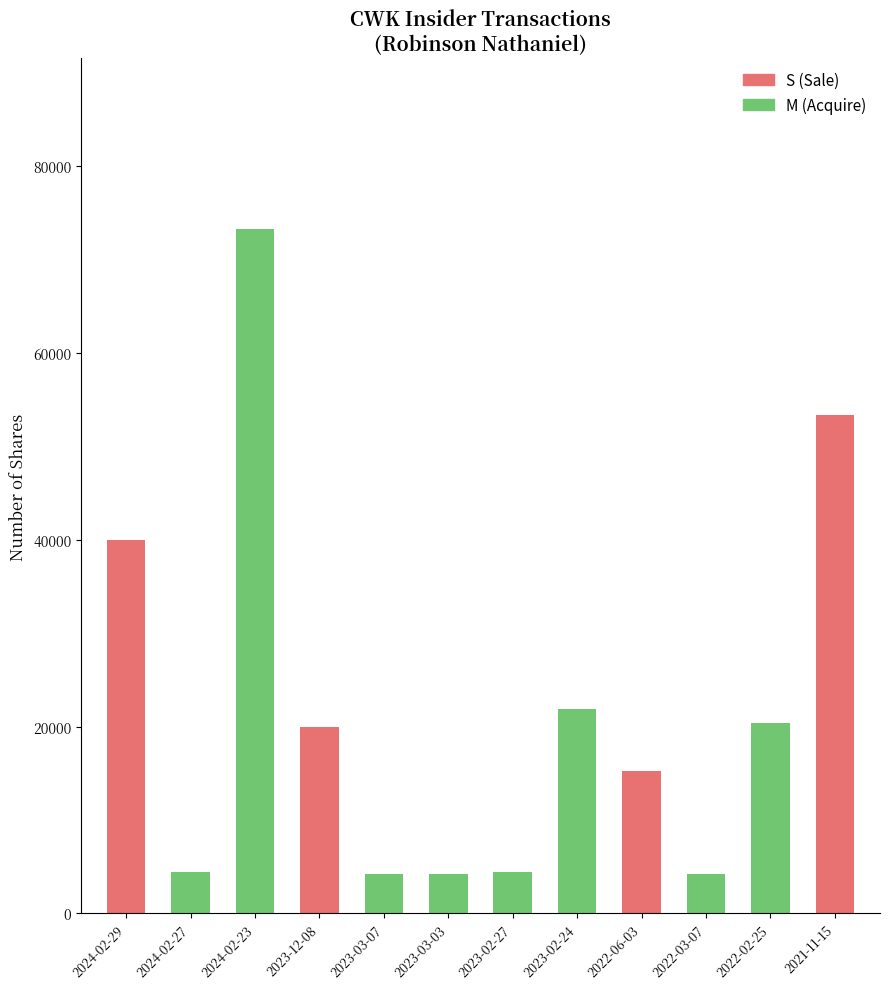

Does the chart contain stacked bars?

No